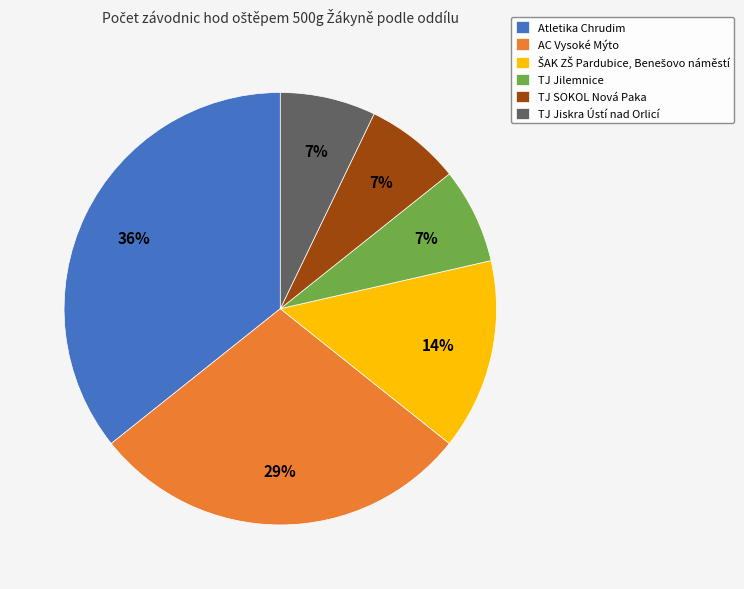

Does Atletika Chrudim account for over 50% of the chart?

No